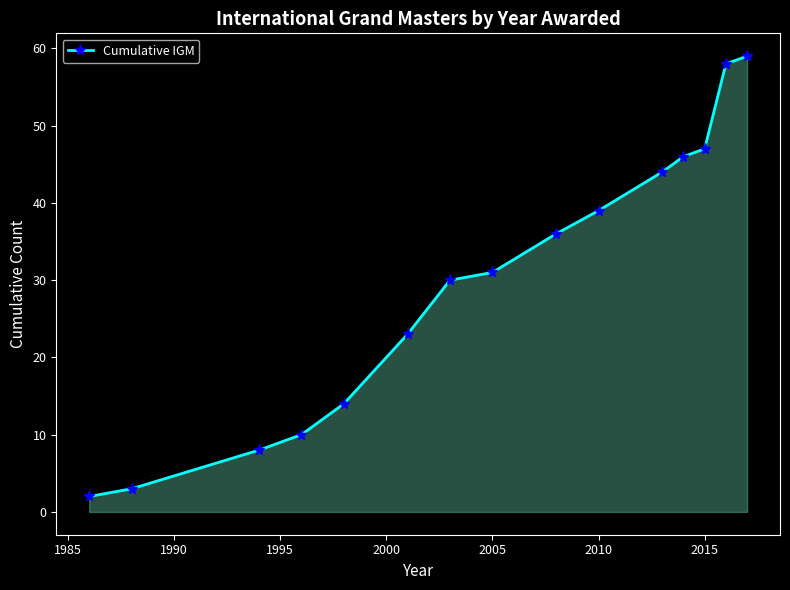

What is the difference between the second highest and second lowest values?

55